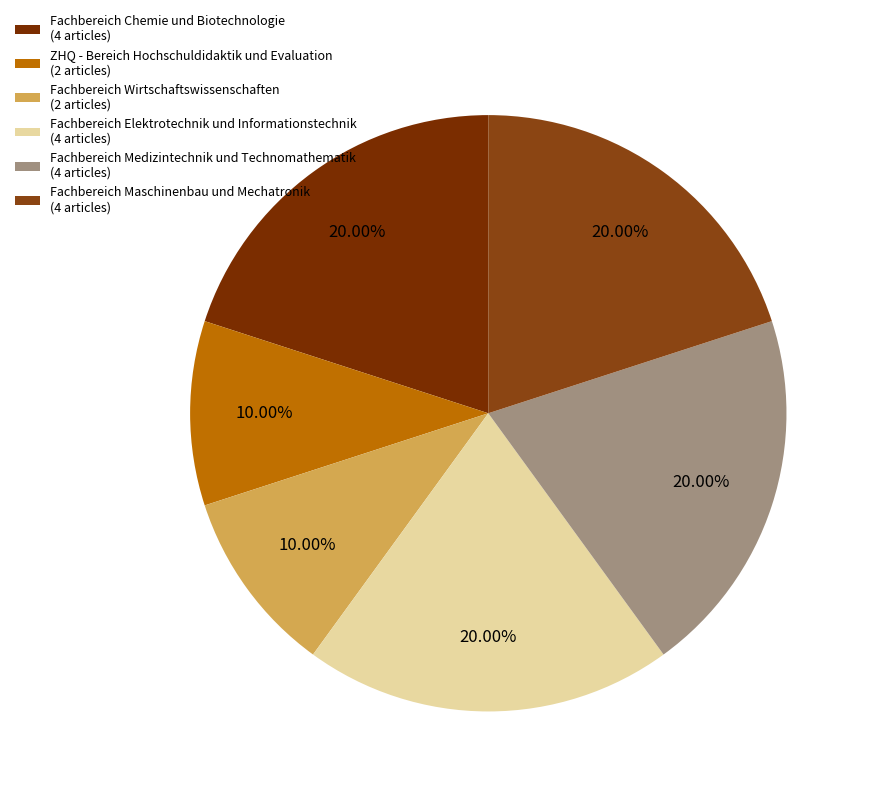

How many slices are in this pie chart?

6